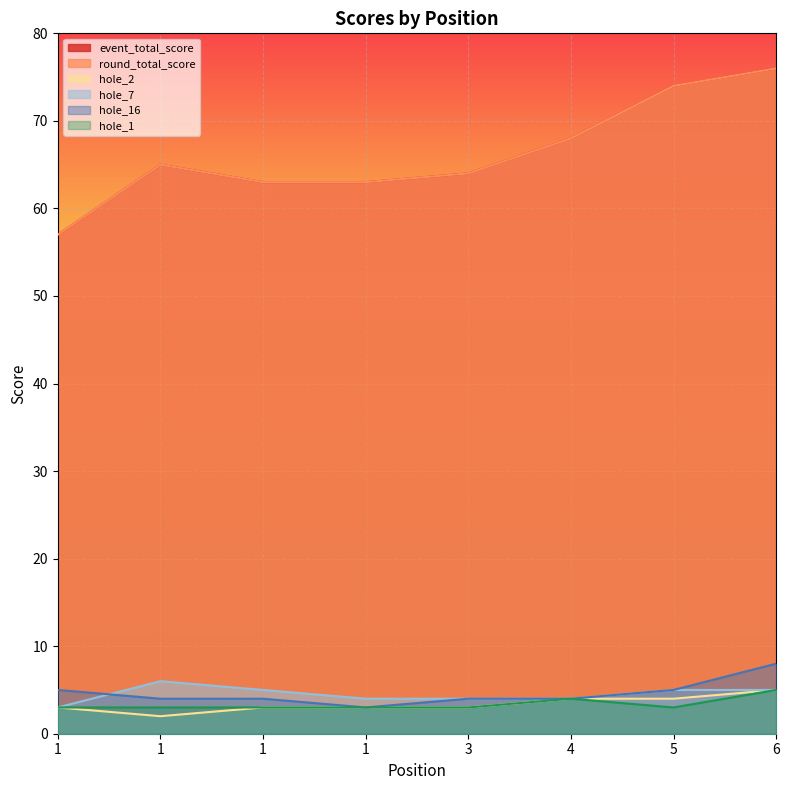

True or false: round_total_score and hole_7 cross at least once.

False